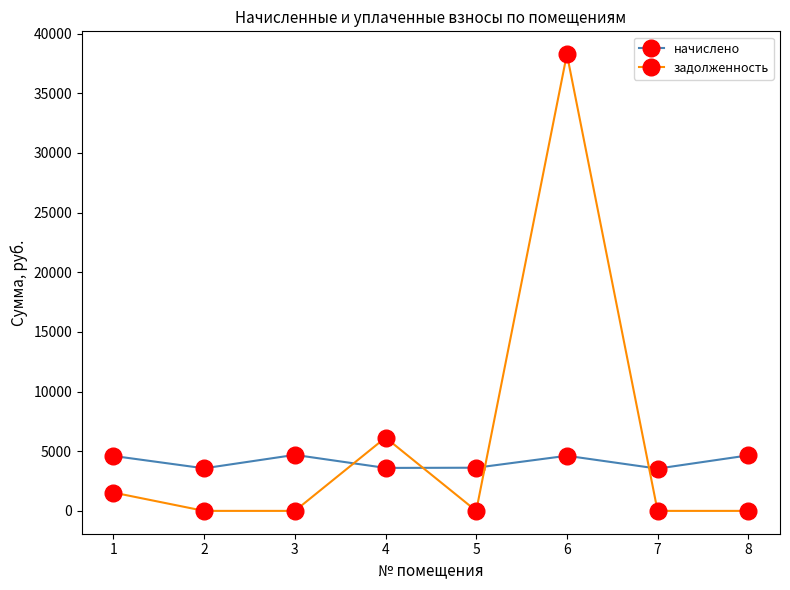

What are all the series names shown in the legend?

начислено, задолженность